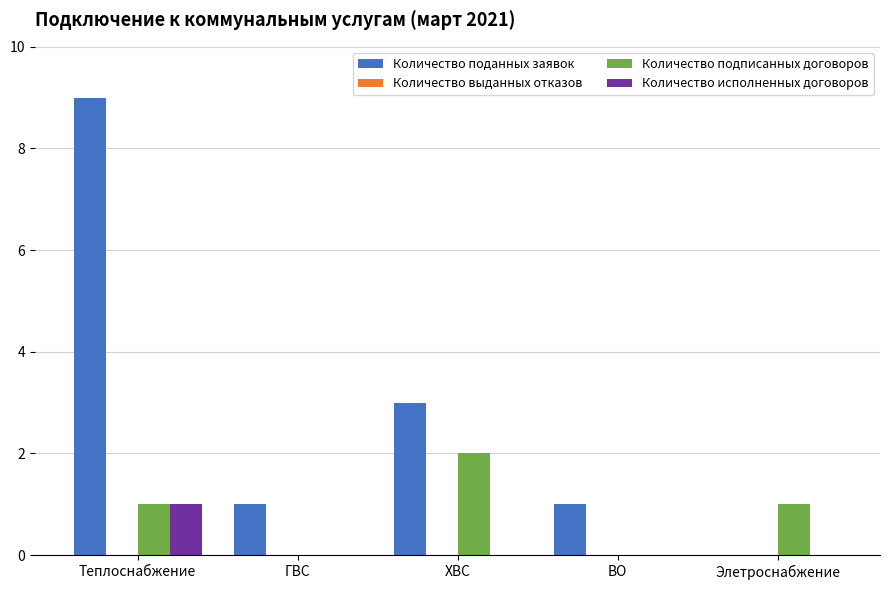

Is the value of Количество поданных заявок at ВО greater than the value of Количество подписанных договоров at ХВС?

No